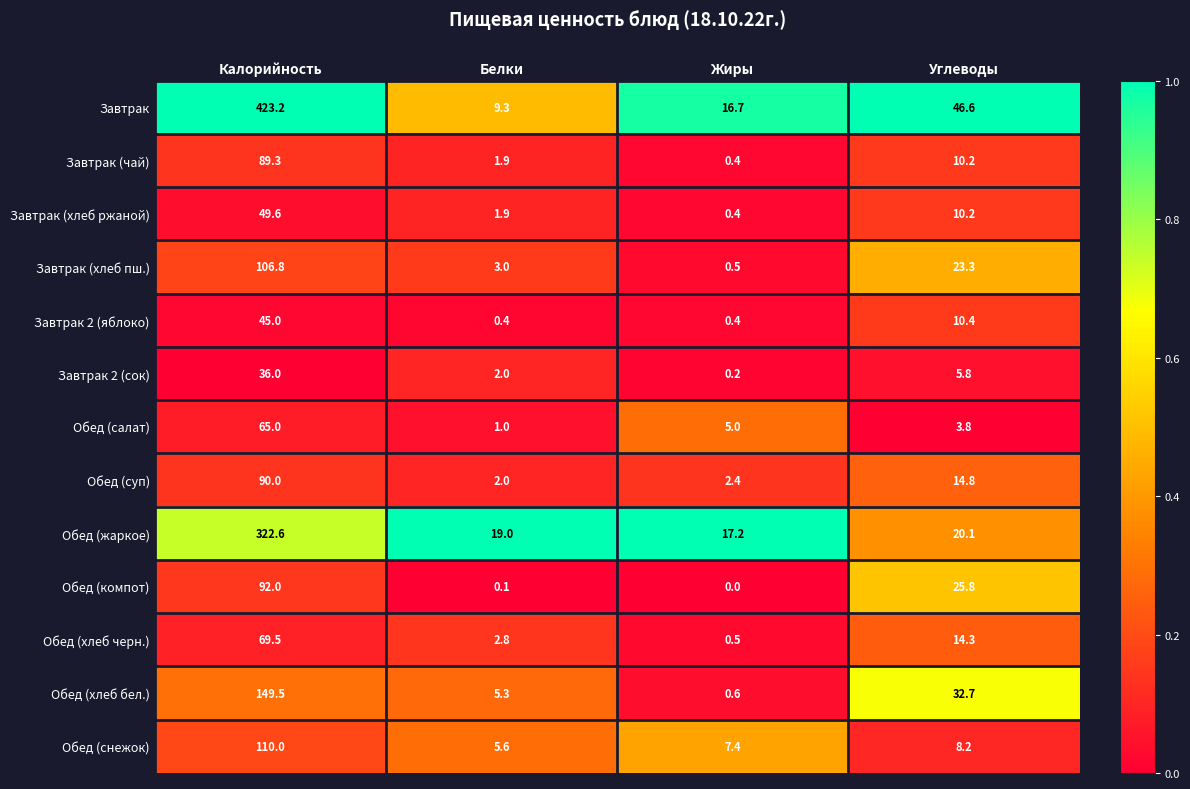

Which series has the largest range (max minus min)?

Завтрак